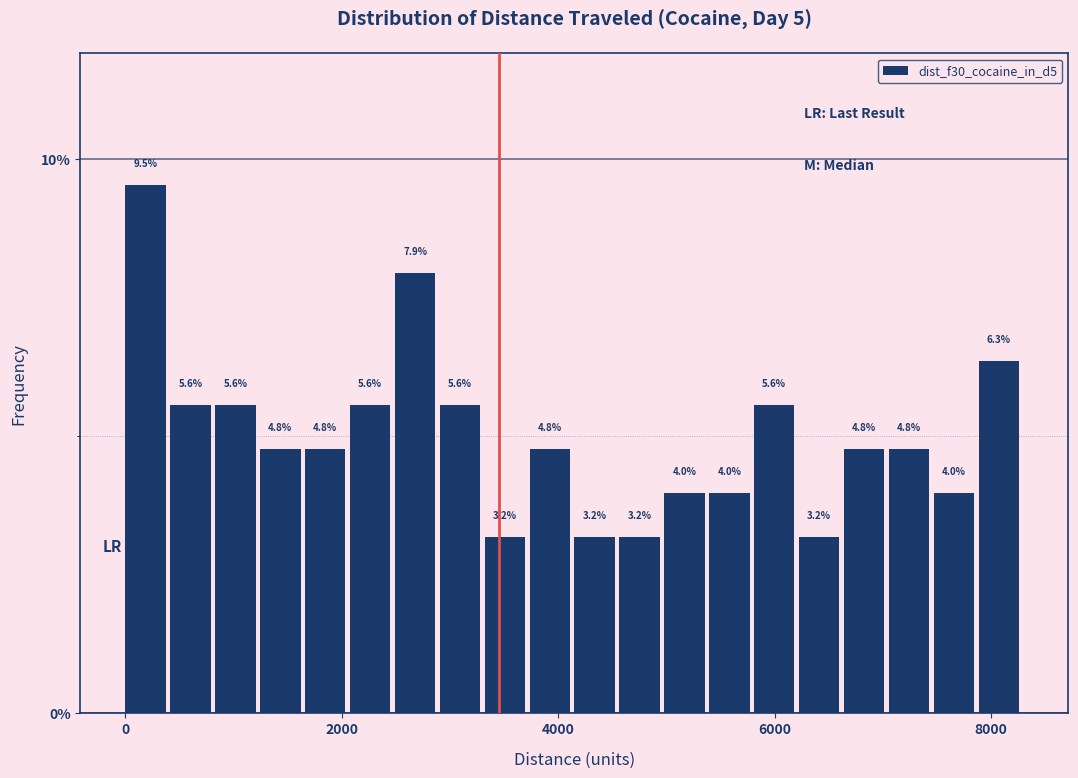

Read against the x-axis, roughly where is the centre of the tallest bar?

200